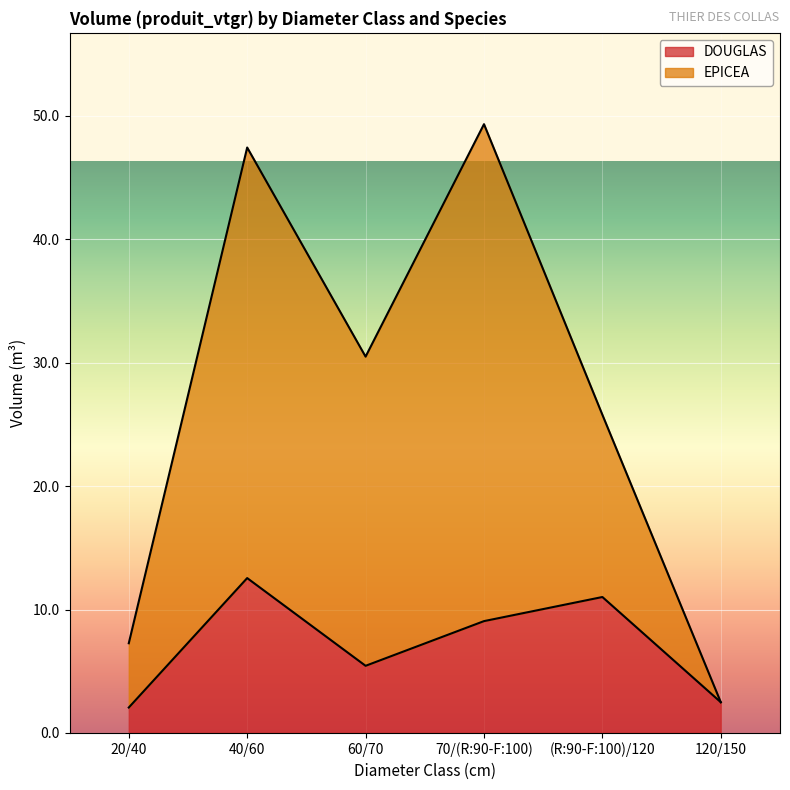

At which category is the sum across all series the highest?

70/(R:90-F:100)